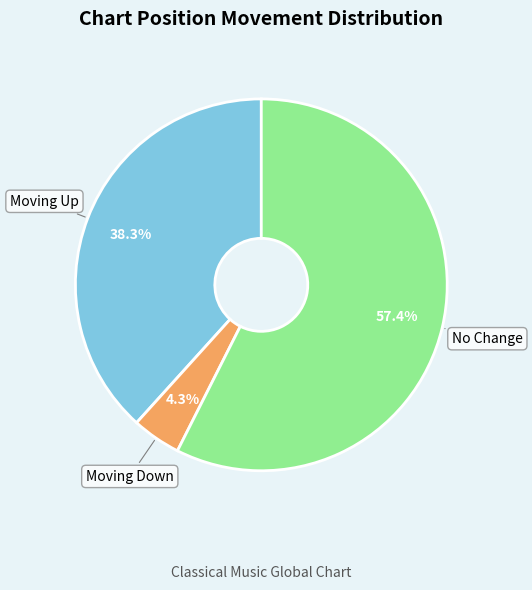

What is the smallest slice in the pie chart?

Moving Down